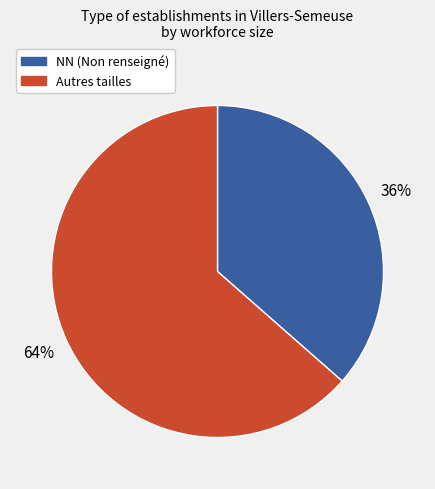

Does any single category account for the majority?

Yes